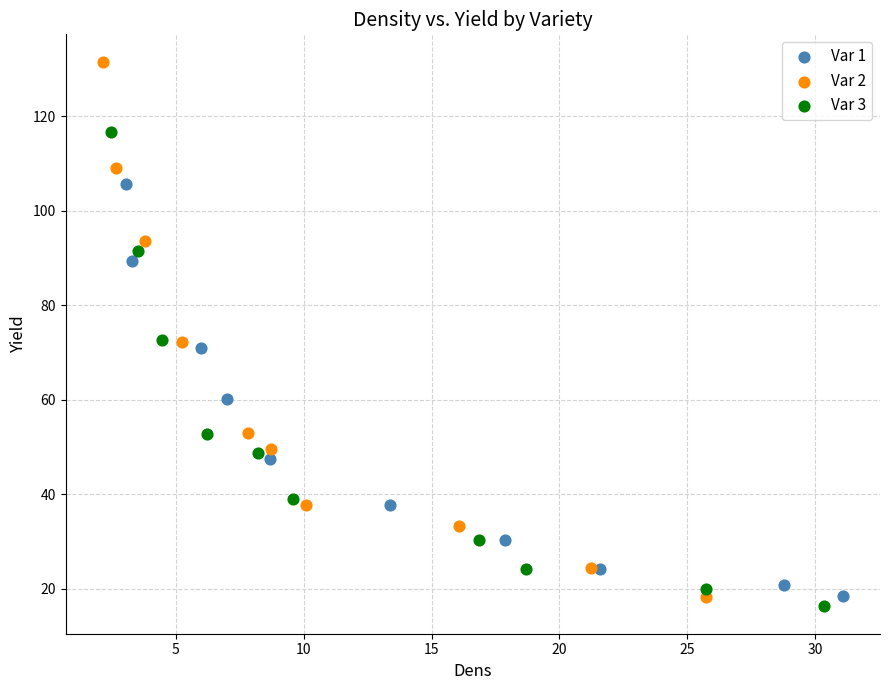

What are all the series names shown in the legend?

Var 1, Var 2, Var 3